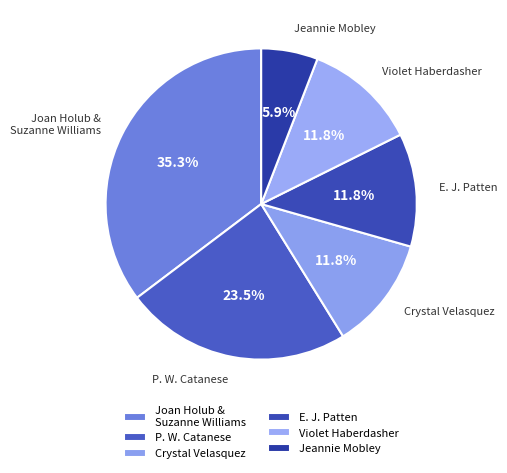

How many slices are in this pie chart?

6